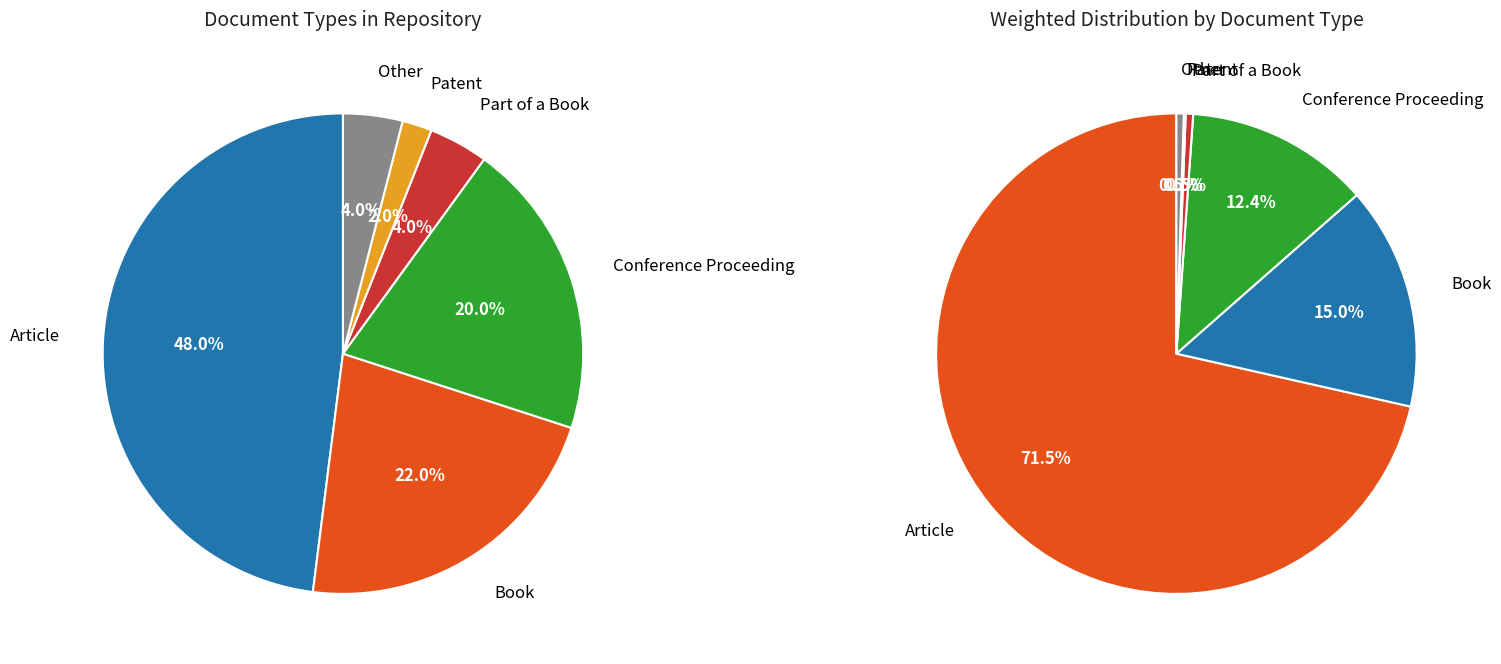

Which has a higher value, Patent or Book?

Book